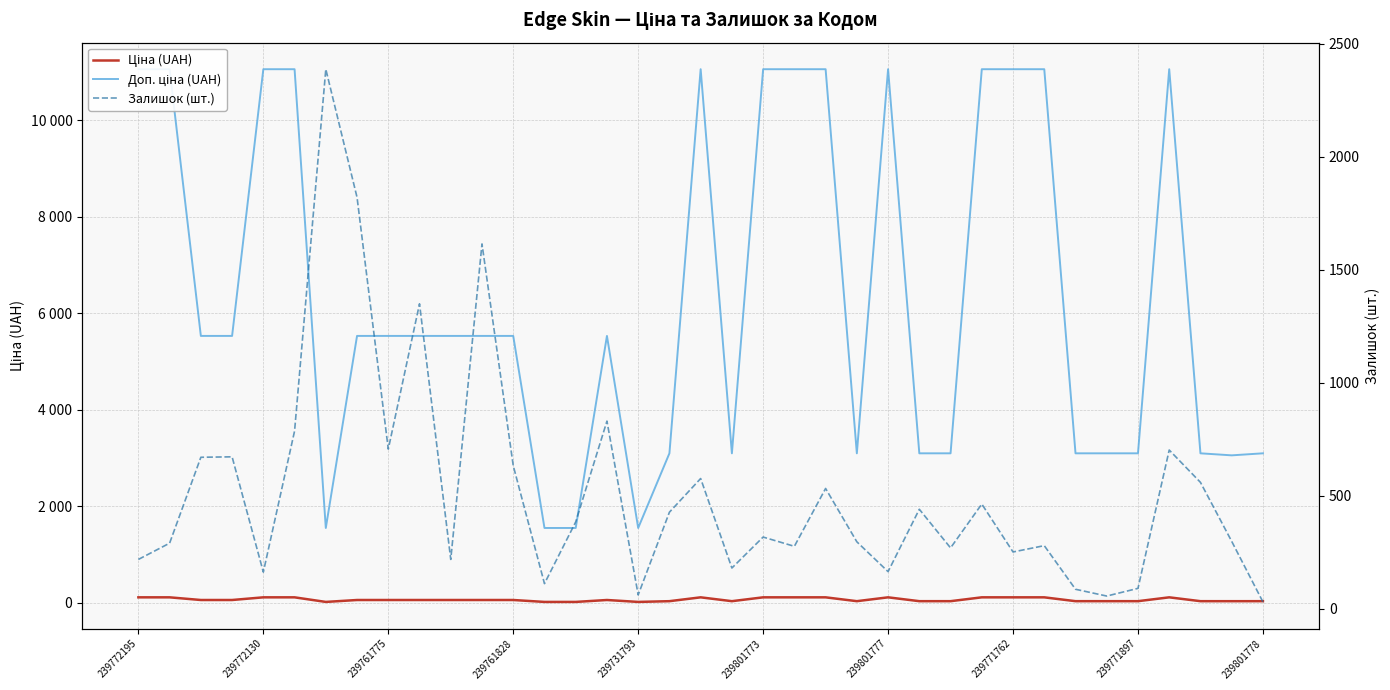

How many categories are shown in the chart?

37